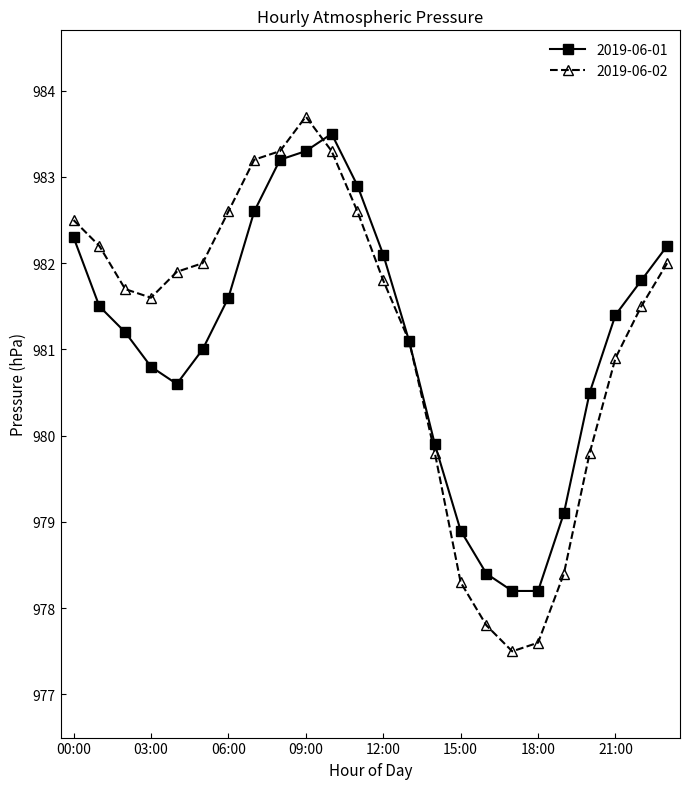

How many distinct data groups are displayed?

2